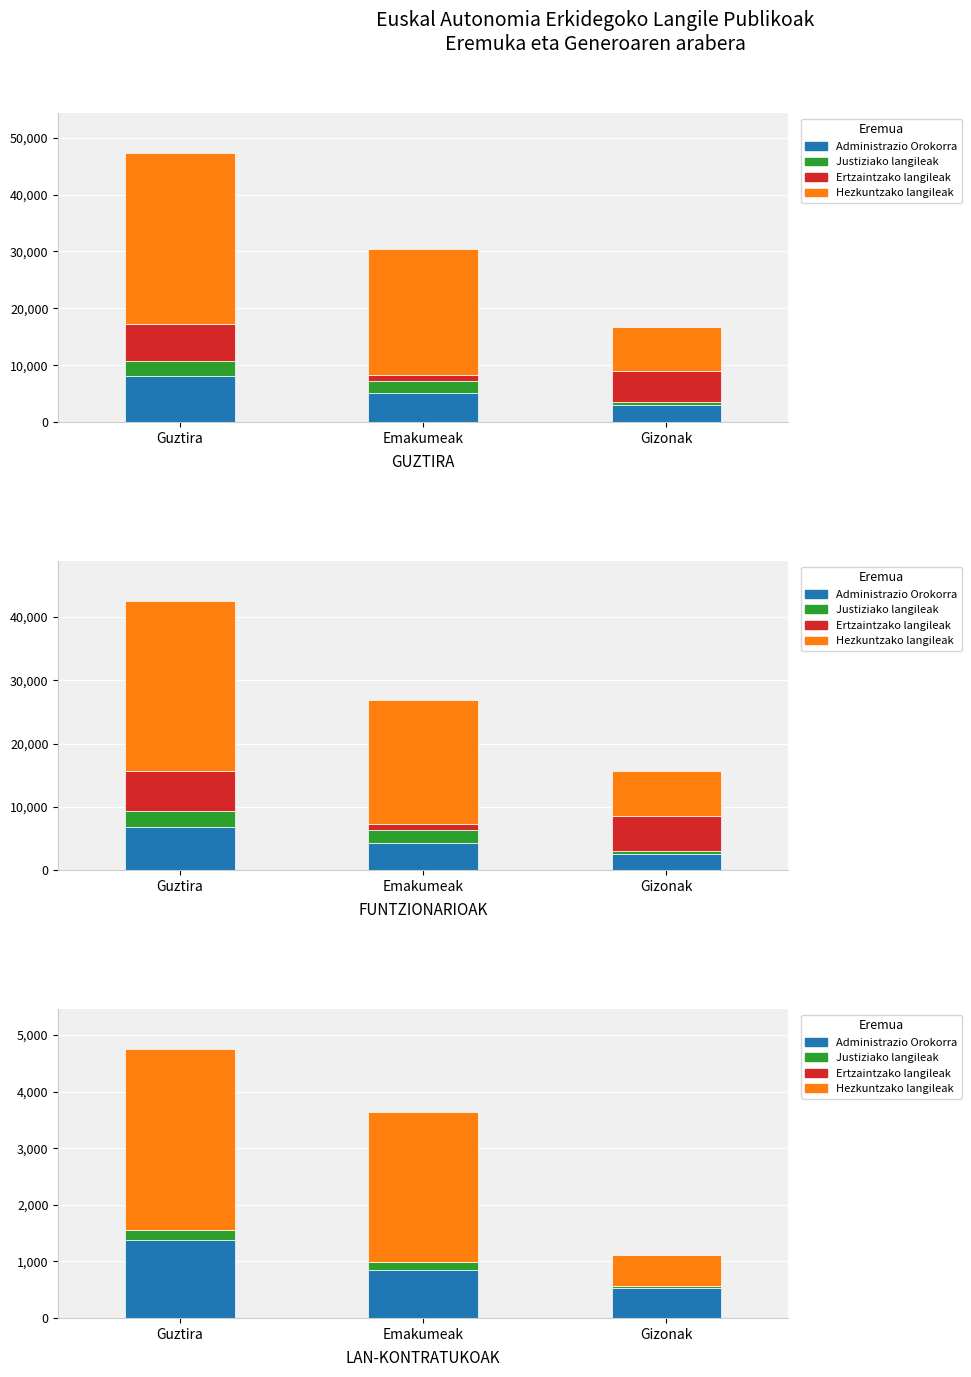

Rank the series at Guztira from highest to lowest value.

Hezkuntzako langileak, Administrazio Orokorra, Justiziako langileak, Ertzaintzako langileak